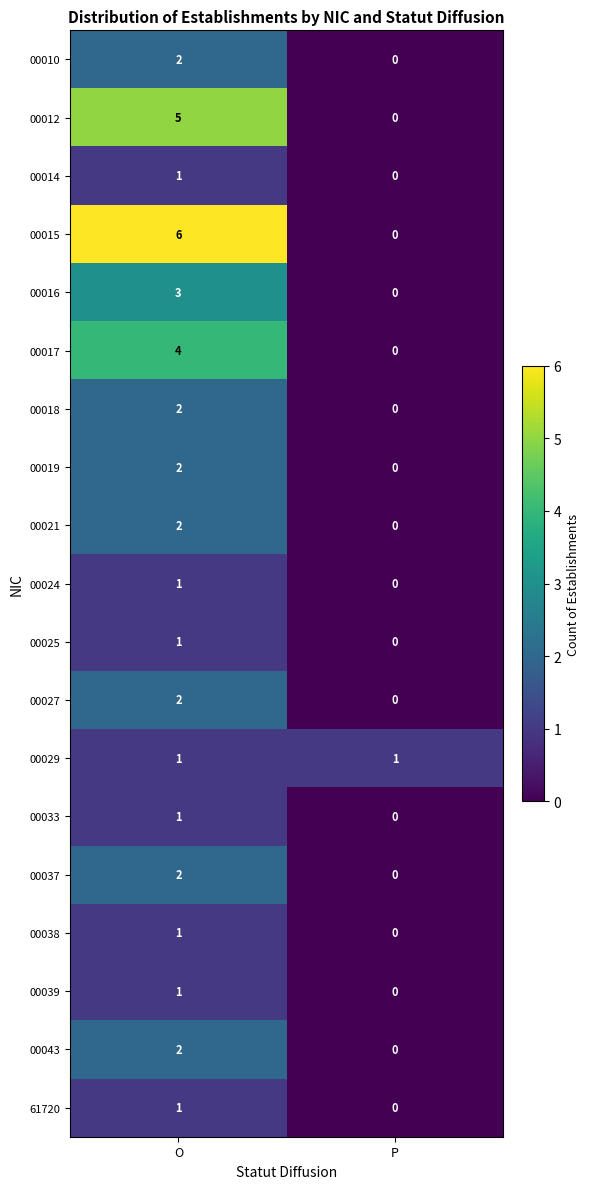

Which series changed the most between O and P?

00015